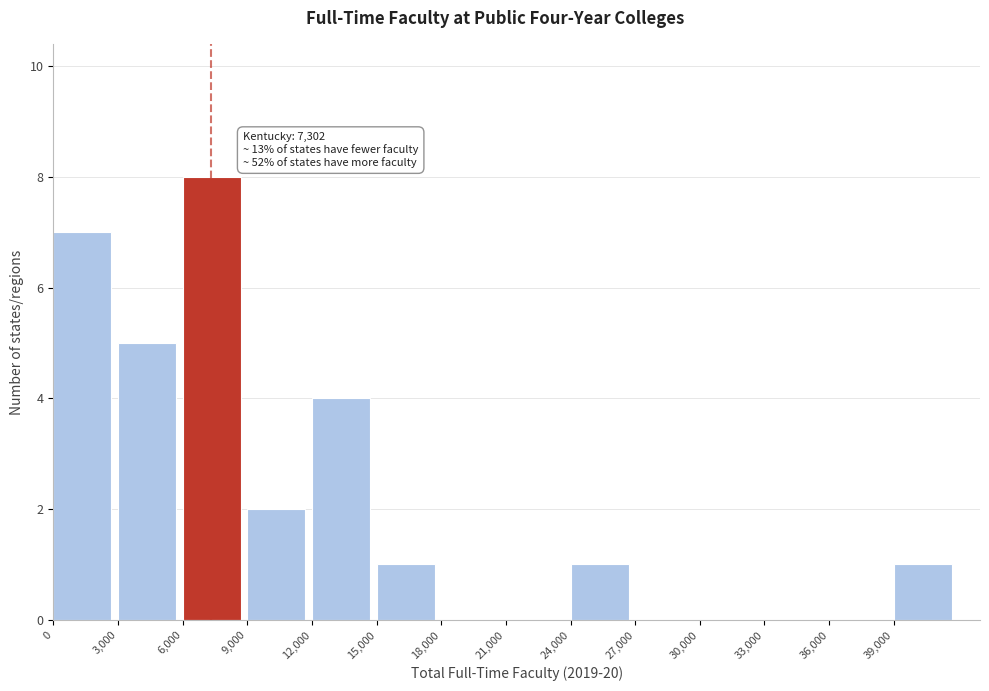

Which range on the x-axis has the tallest bar?

6000 to 9000